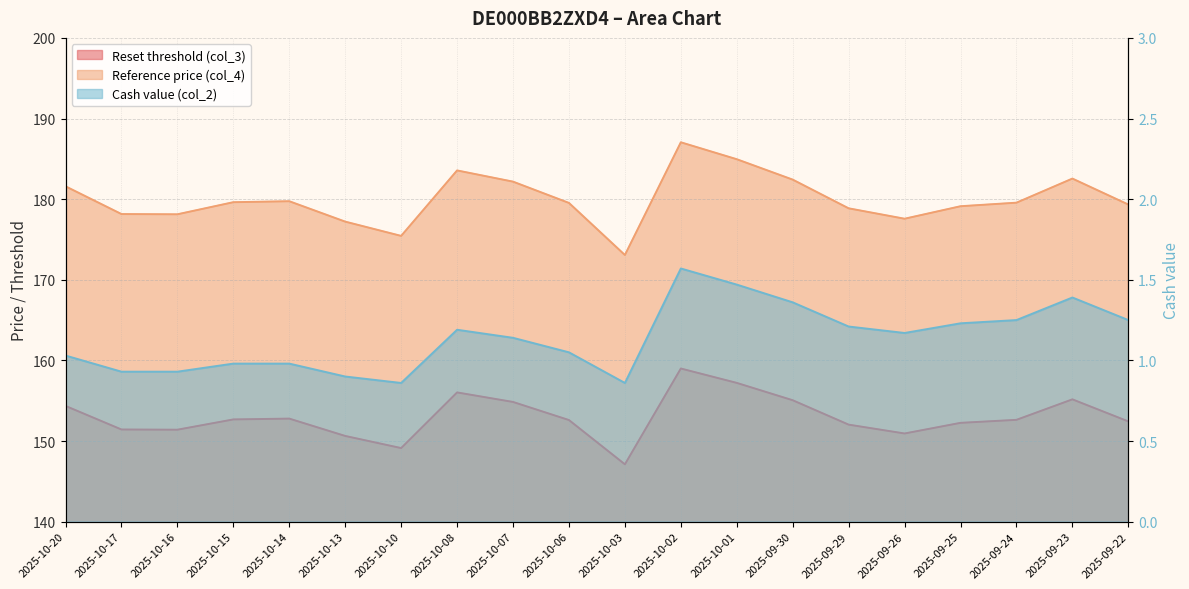

At which category is the sum across all series the highest?

2025-10-02